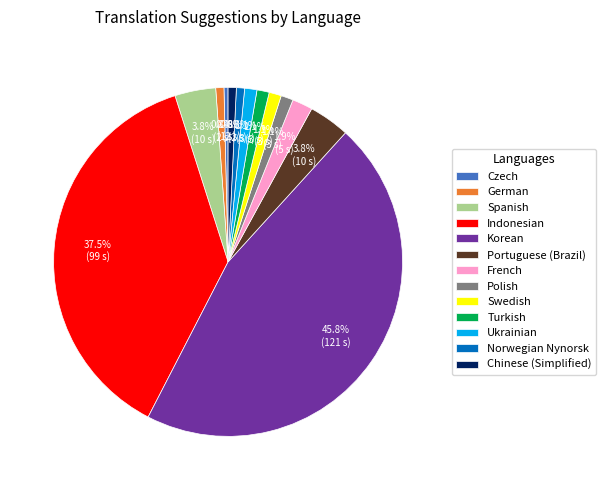

What percentage is NOT represented by Spanish?

96.2%